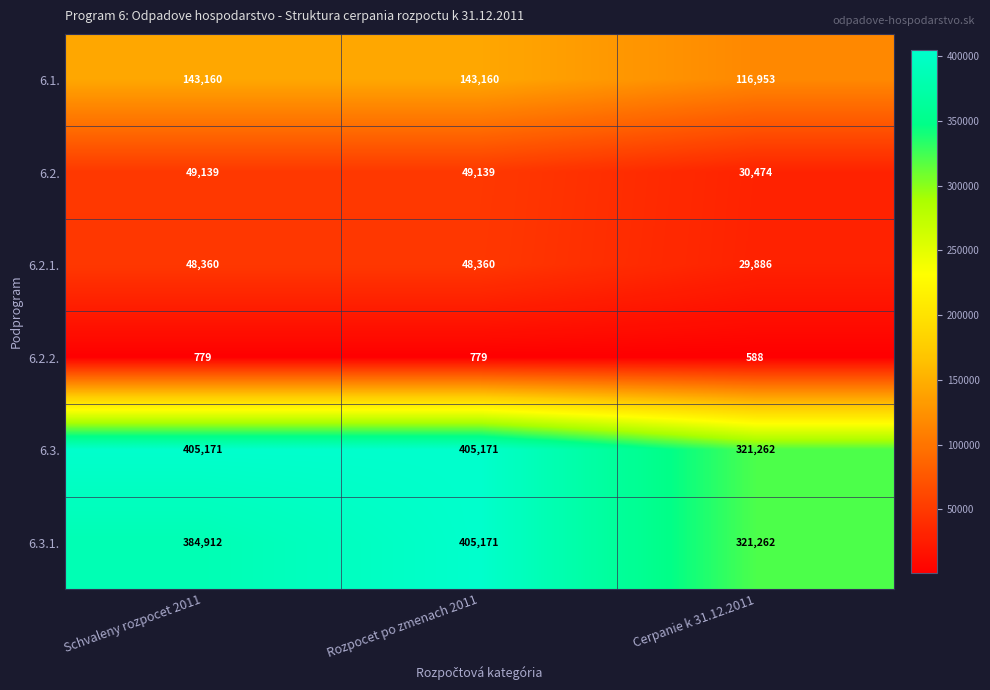

What is the total value across all series at Cerpanie k 31.12.2011?

820425